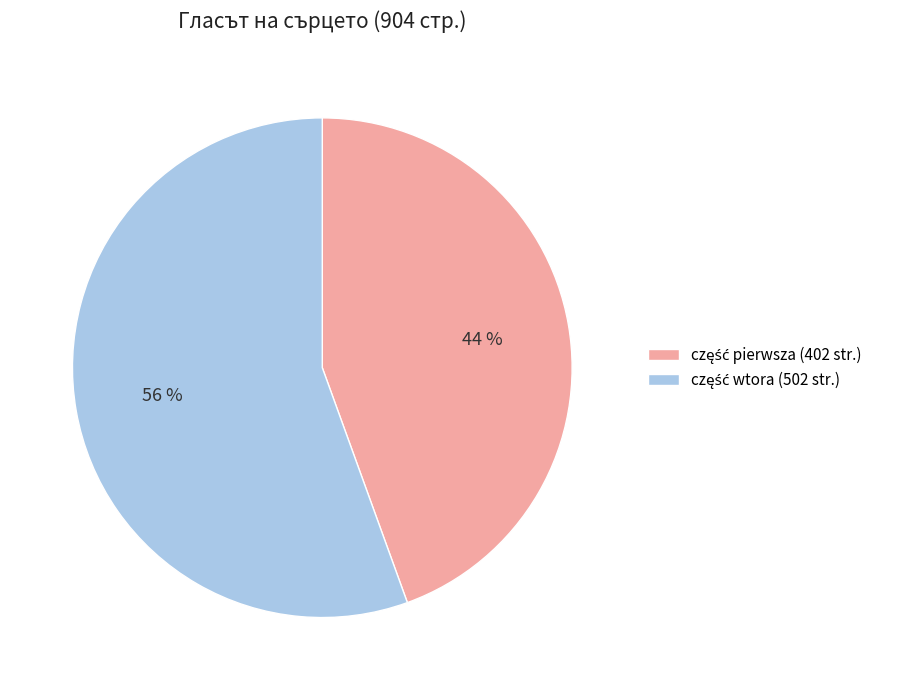

Does any single category account for the majority?

Yes